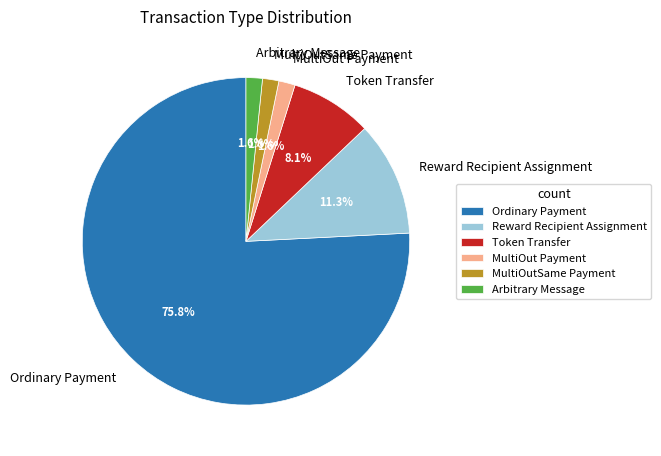

Do Arbitrary Message and Reward Recipient Assignment together represent more than half of the pie?

No